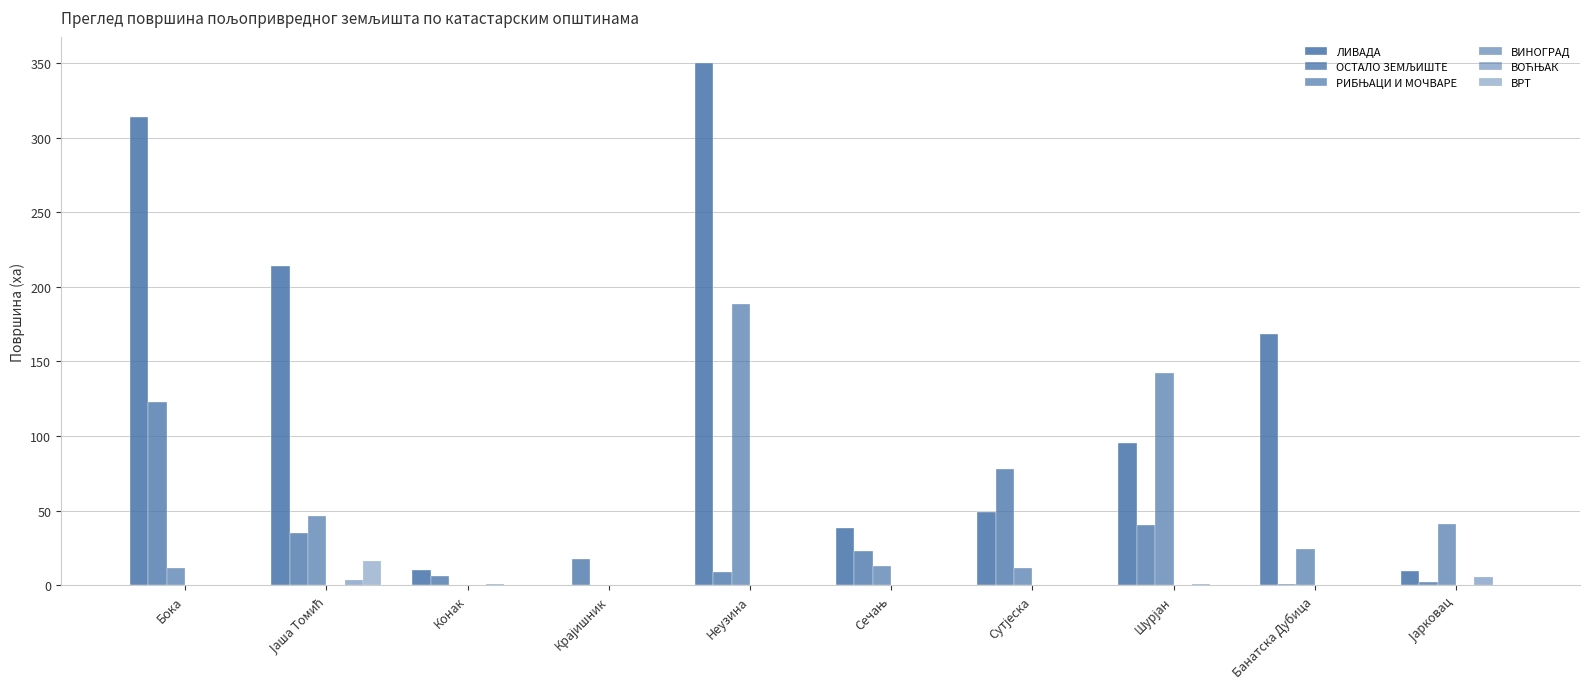

Are the bars grouped side by side (vs. stacked)?

Yes